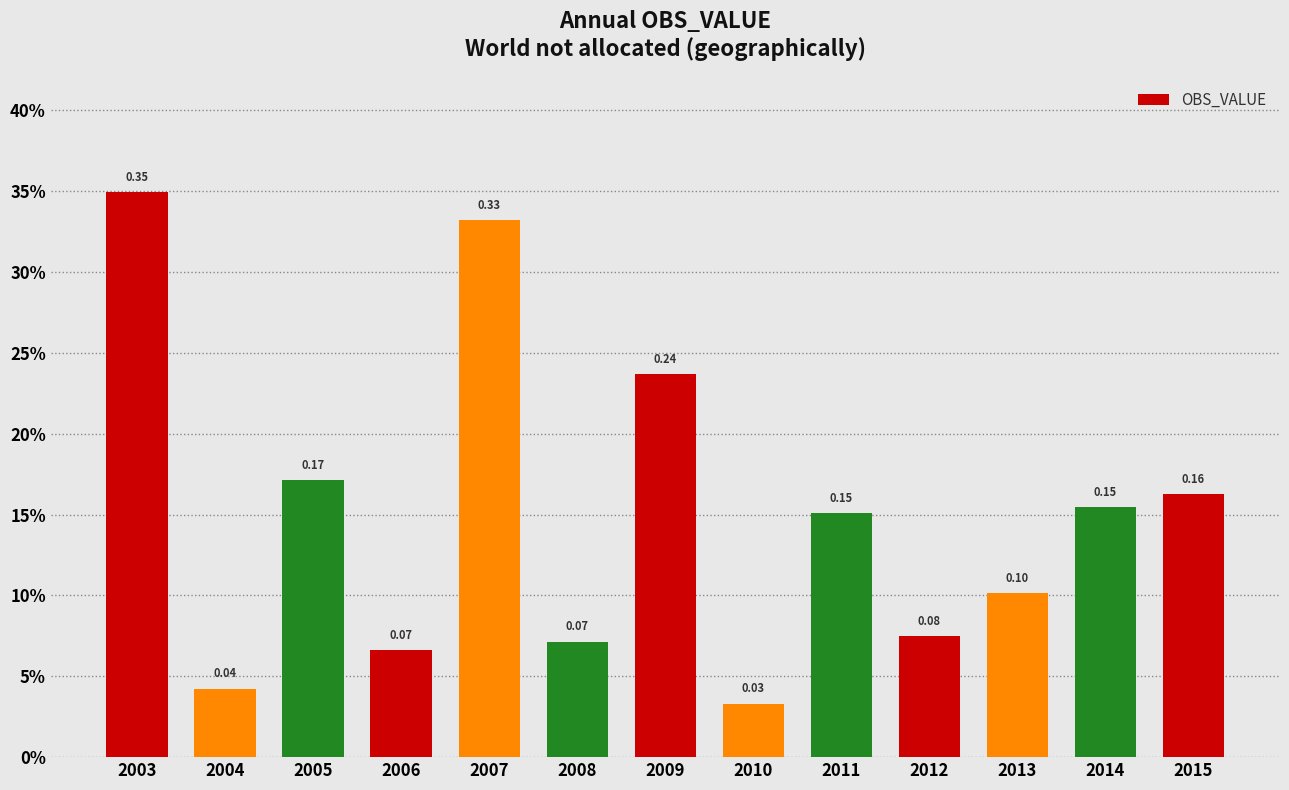

Count the values in the range 0 to 1.

13